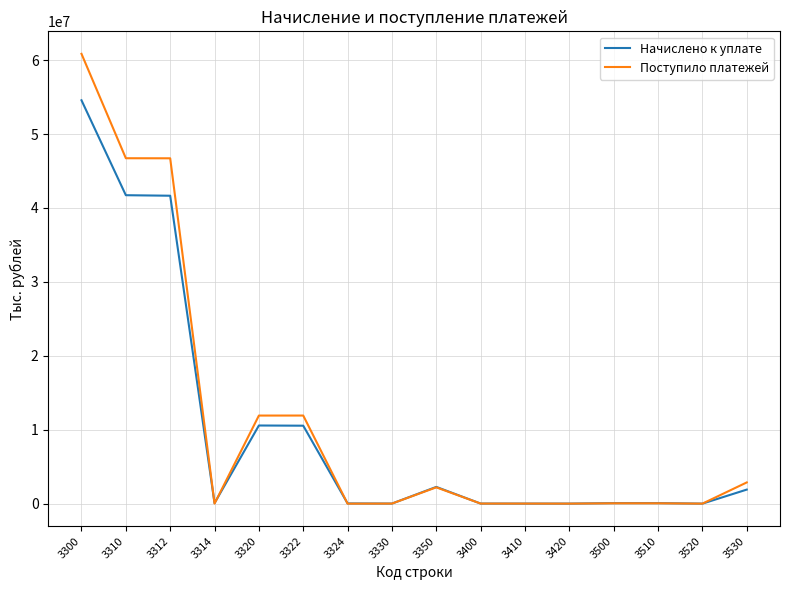

The value of Поступило платежей at 3312 is 67010642. True or false?

False